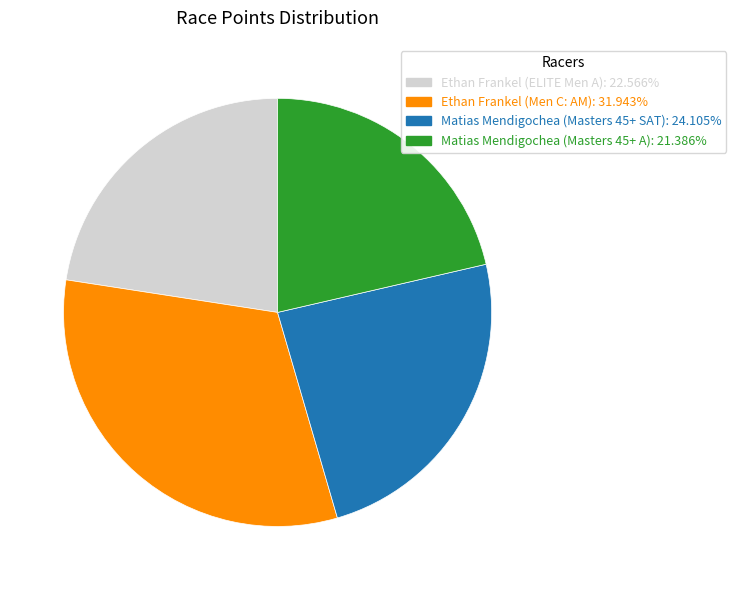

Rank the categories by value from highest to lowest.

Ethan Frankel (Men C: AM), Matias Mendigochea (Masters 45+ SAT), Ethan Frankel (ELITE Men A), Matias Mendigochea (Masters 45+ A)